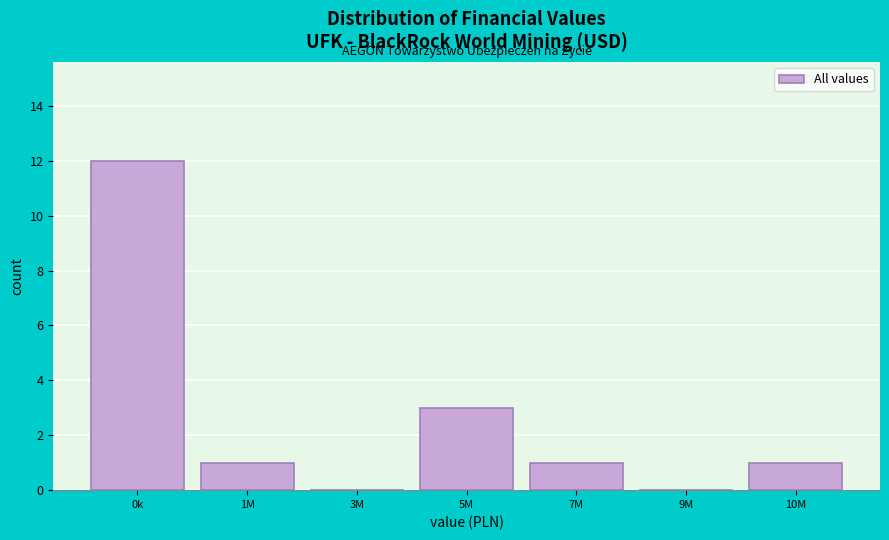

Reading left to right, transcribe all the data shown in this chart.

0k=12	1M=1	3M=0	5M=3	7M=1	9M=0	10M=1